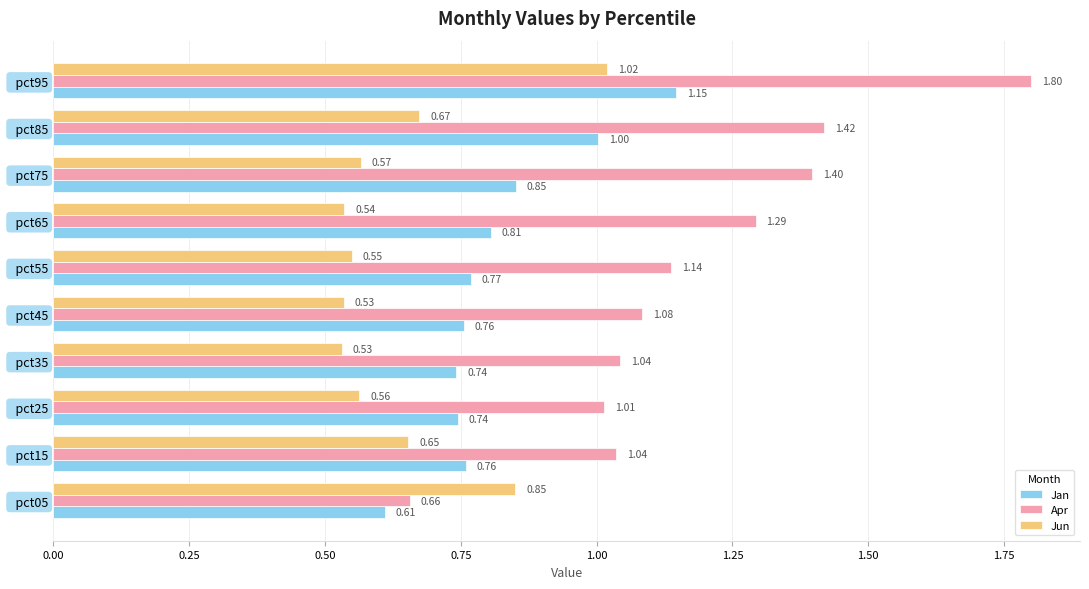

What is the sum of the Jun values at   pct95 and   pct65?

1.6